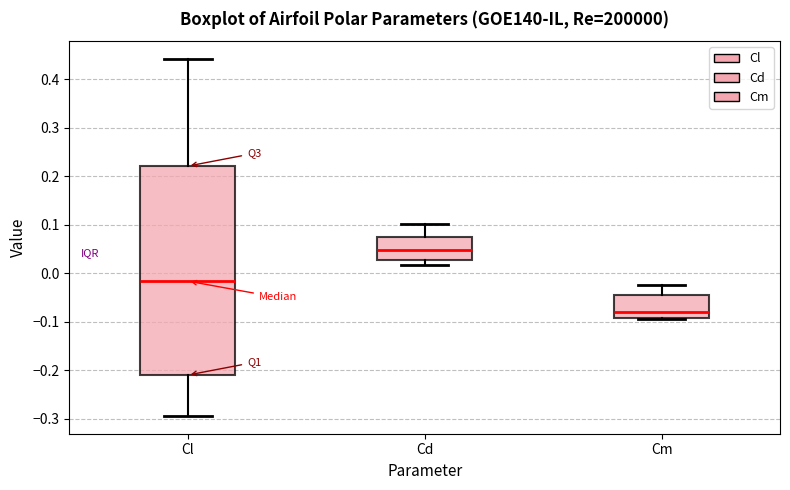

Reading left to right, transcribe this box plot: for each box, give where its median line is, the range the box spans, and where its two whiskers end, as read against the y-axis. The values are not printed on the chart, so give them approximately, as read against the axis.

Cl: median -0.02, box -0.21 to 0.22, whiskers -0.29 to 0.44
Cd: median 0.05, box 0.03 to 0.07, whiskers 0.02 to 0.10
Cm: median -0.08, box -0.09 to -0.04, whiskers -0.09 to -0.02